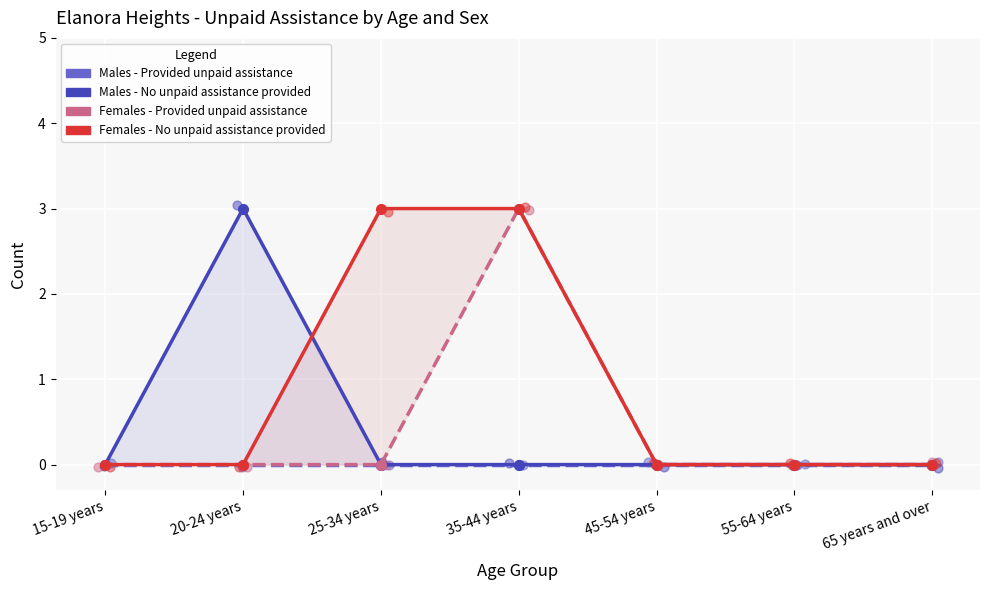

At how many categories does at least one series exceed 2?

3